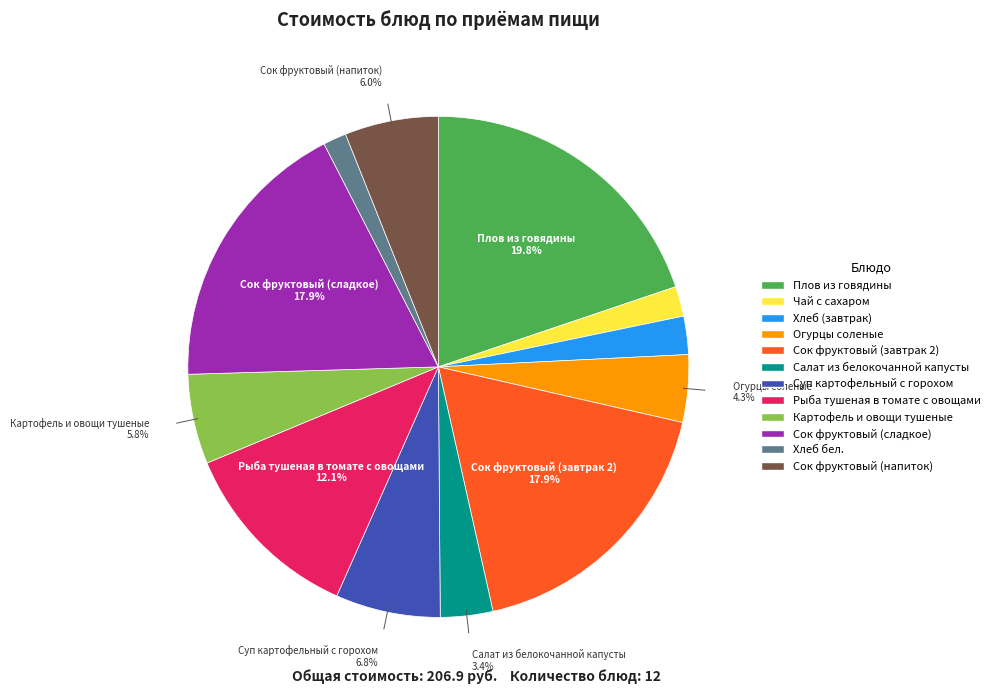

Combined, do Чай с сахаром and Картофель и овощи тушеные account for over 50%?

No